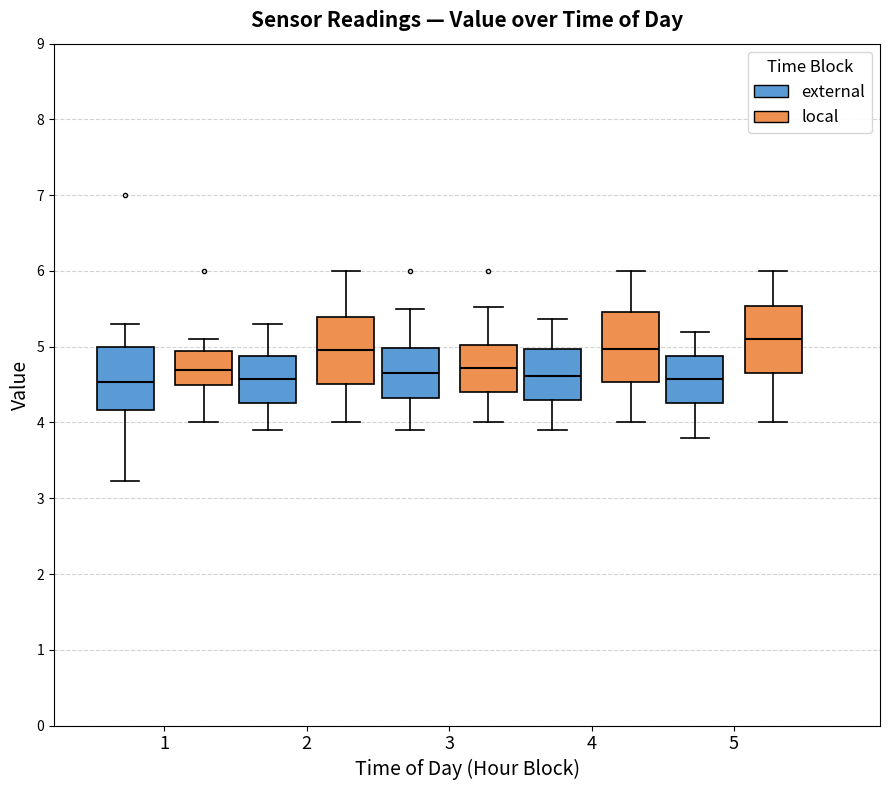

Reading left to right, transcribe this box plot: for each box, give where its median line is, the range the box spans, and where its two whiskers end, as read against the y-axis. The values are not printed on the chart, so give them approximately, as read against the axis.

1 (external): median 4.5, box 4.2 to 5.0, whiskers 3.2 to 5.3
1 (local): median 4.7, box 4.5 to 4.9, whiskers 4.0 to 5.1
2 (external): median 4.6, box 4.3 to 4.9, whiskers 3.9 to 5.3
2 (local): median 5.0, box 4.5 to 5.4, whiskers 4.0 to 6.0
3 (external): median 4.7, box 4.3 to 5.0, whiskers 3.9 to 5.5
3 (local): median 4.7, box 4.4 to 5.0, whiskers 4.0 to 5.5
4 (external): median 4.6, box 4.3 to 5.0, whiskers 3.9 to 5.4
4 (local): median 5.0, box 4.5 to 5.5, whiskers 4.0 to 6.0
5 (external): median 4.6, box 4.3 to 4.9, whiskers 3.8 to 5.2
5 (local): median 5.1, box 4.7 to 5.5, whiskers 4.0 to 6.0